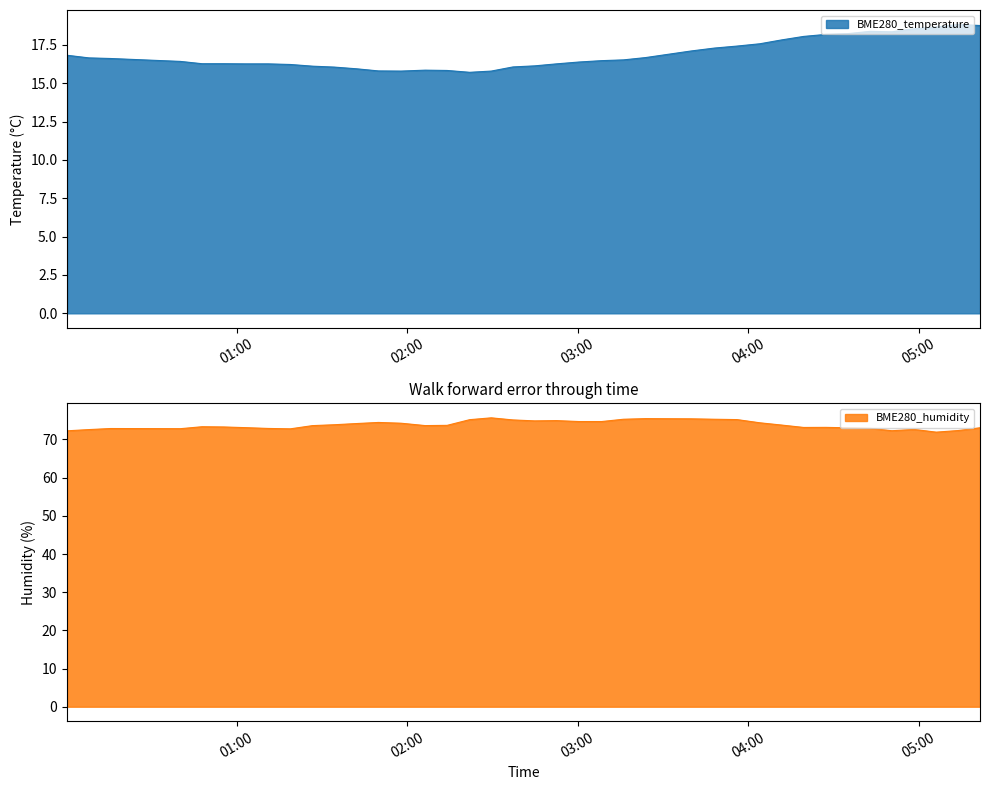

Which series has the widest spread of values?

BME280_humidity